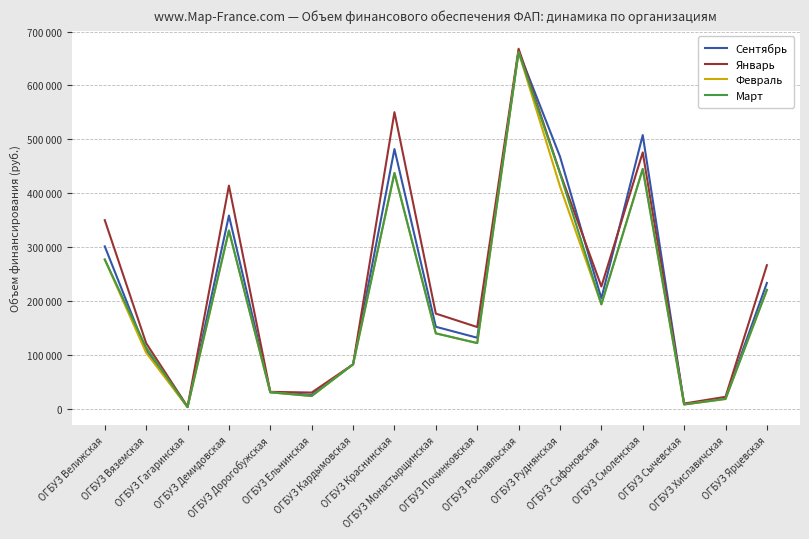

At which category is the sum across all series the highest?

ОГБУЗ Рославльская